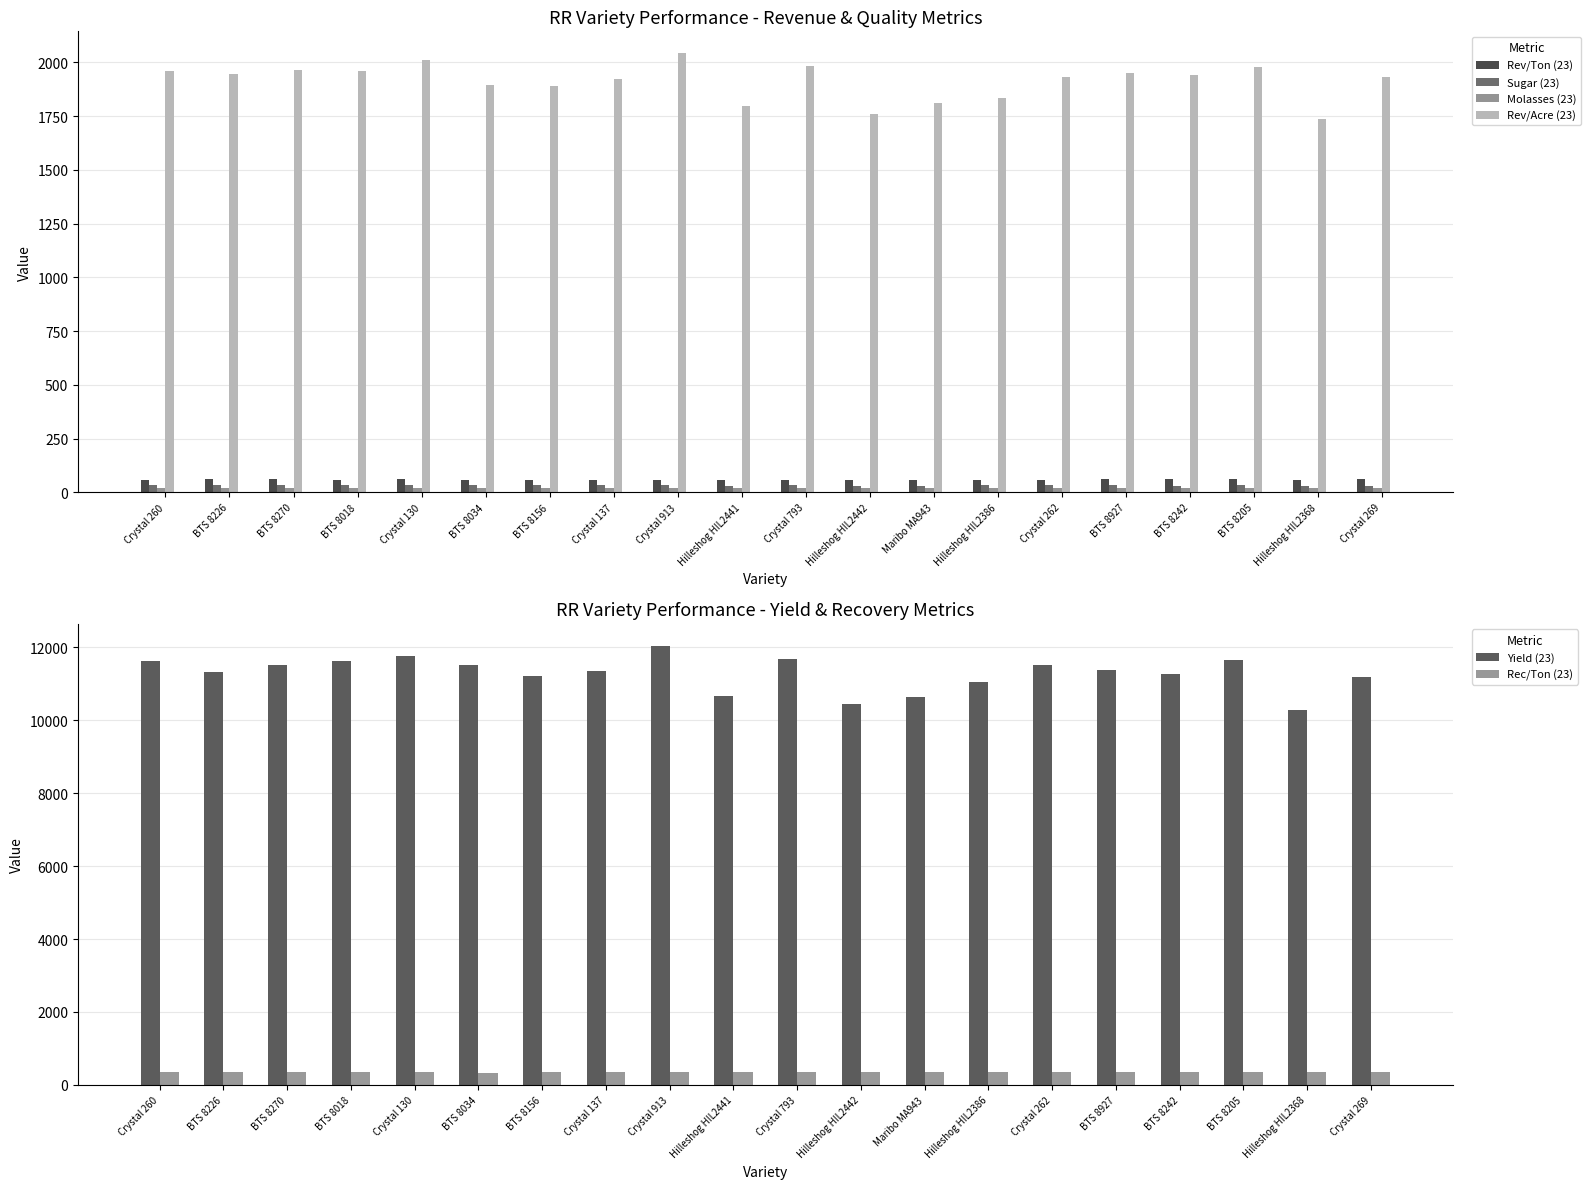

How many groups of bars are there?

20